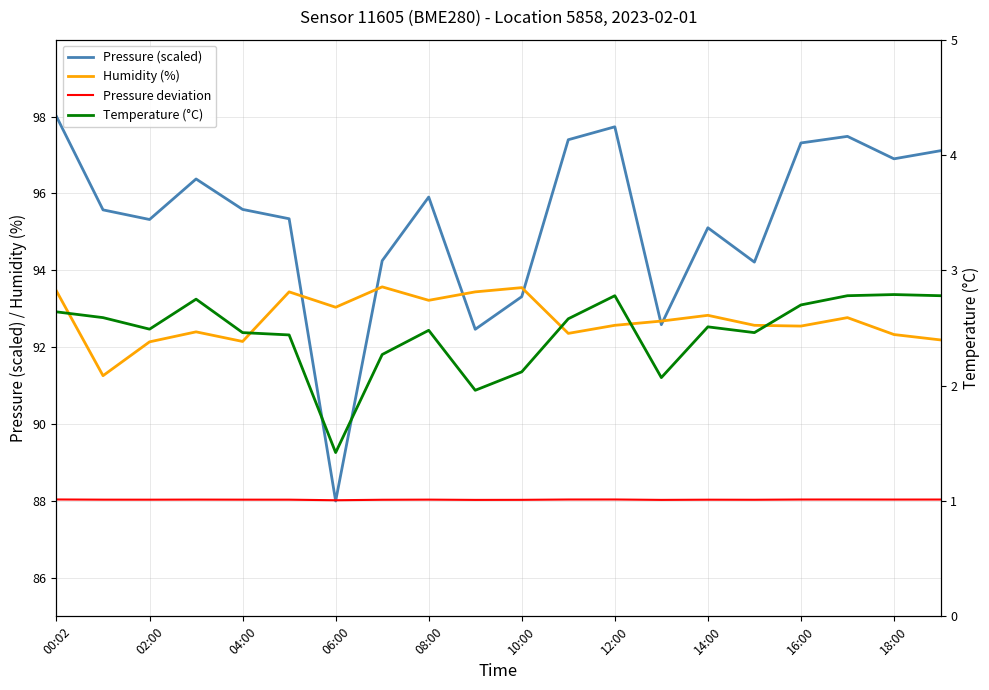

Reading left to right, transcribe all the data shown in this chart.

Pressure (scaled): 98.0	95.6	95.3	96.4	95.6	95.3	88.0	94.2	95.9	92.5	93.3	97.4	97.7	92.6	95.1	94.2	97.3	97.5	96.9	97.1
Humidity (%): 93.5	91.3	92.1	92.4	92.2	93.4	93.0	93.6	93.2	93.4	93.5	92.4	92.6	92.7	92.8	92.6	92.5	92.8	92.3	92.2
Pressure deviation: 88.0	88.0	88.0	88.0	88.0	88.0	88.0	88.0	88.0	88.0	88.0	88.0	88.0	88.0	88.0	88.0	88.0	88.0	88.0	88.0
Temperature (°C): 2.6	2.6	2.5	2.8	2.5	2.4	1.4	2.3	2.5	2.0	2.1	2.6	2.8	2.1	2.5	2.5	2.7	2.8	2.8	2.8